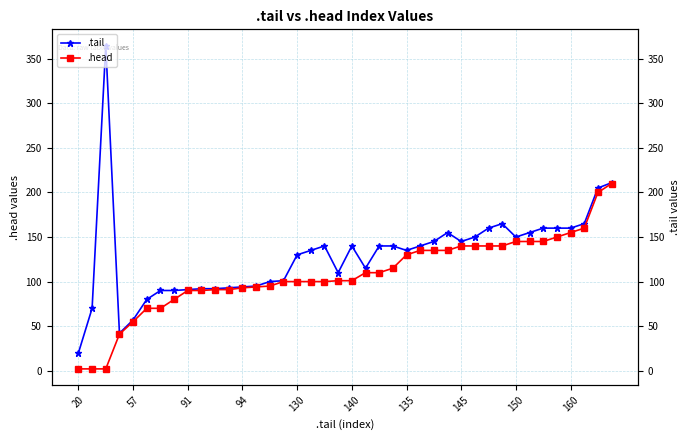

In .tail, how many points are lower than both neighbors (excluding endpoints)?

6